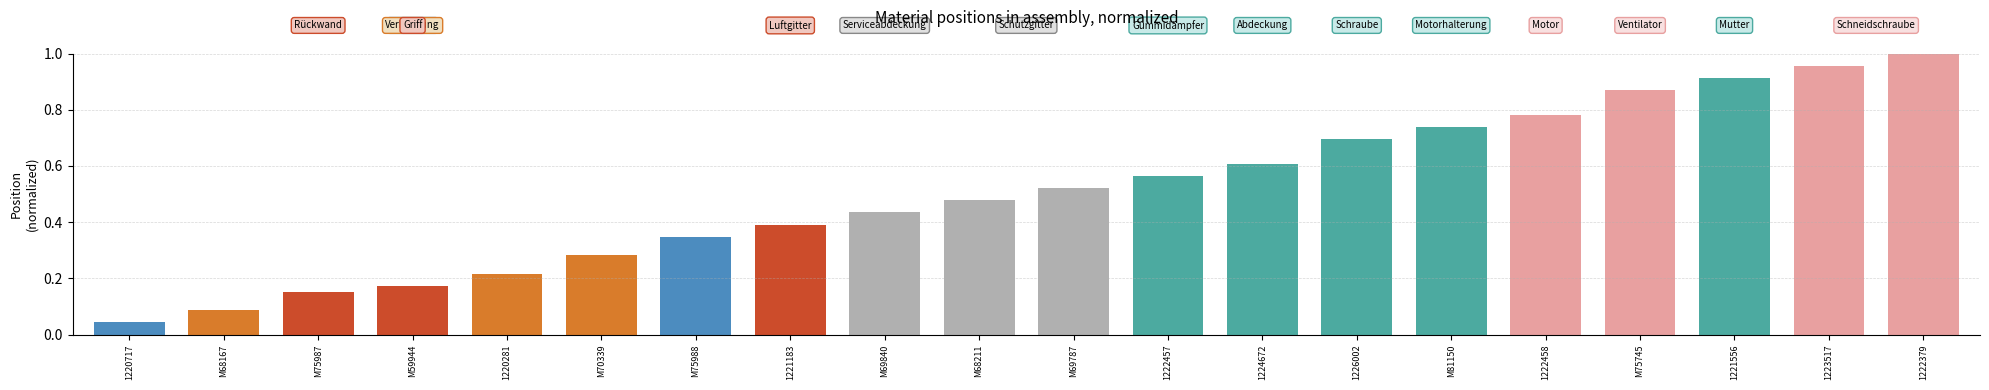

Where is the data nearest to the value 0?

1220717